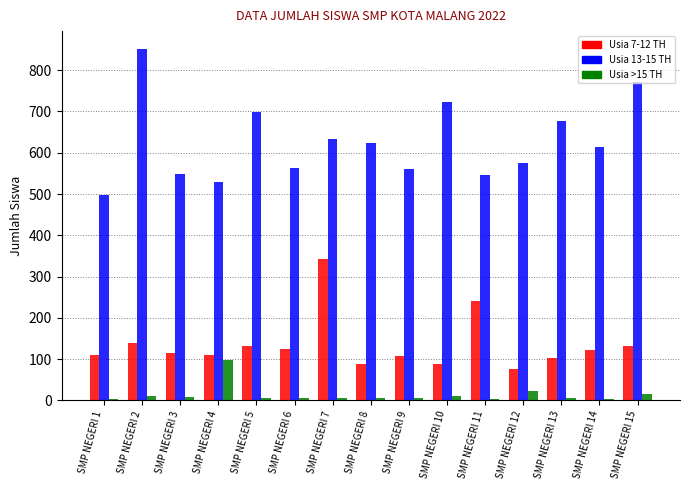

Which series has the largest range (max minus min)?

Usia 13-15 TH